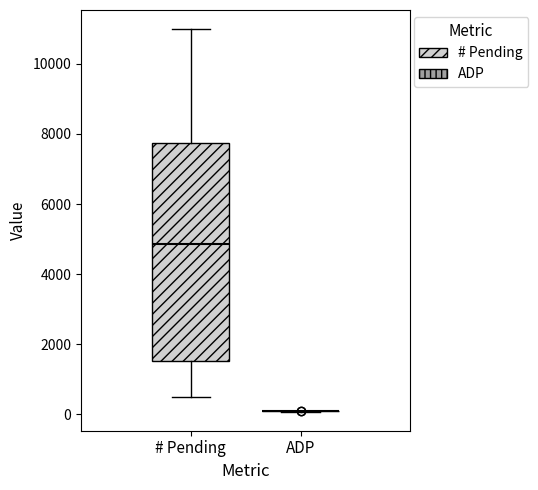

Reading left to right, read every box against the y-axis: the position of its median line, the range the box covers, and the ends of its whiskers. The values are not printed on the chart, so give them approximately, as read against the axis.

# Pending: median 4800, box 1600 to 7800, whiskers 400 to 11000
ADP: box collapsed to a line at 0, whiskers 0 to 0